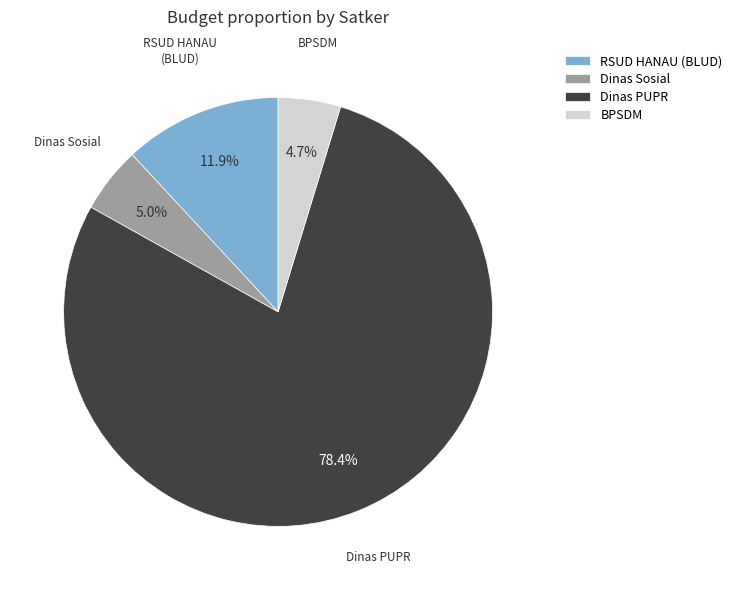

Which category has the biggest portion of the pie?

Dinas PUPR